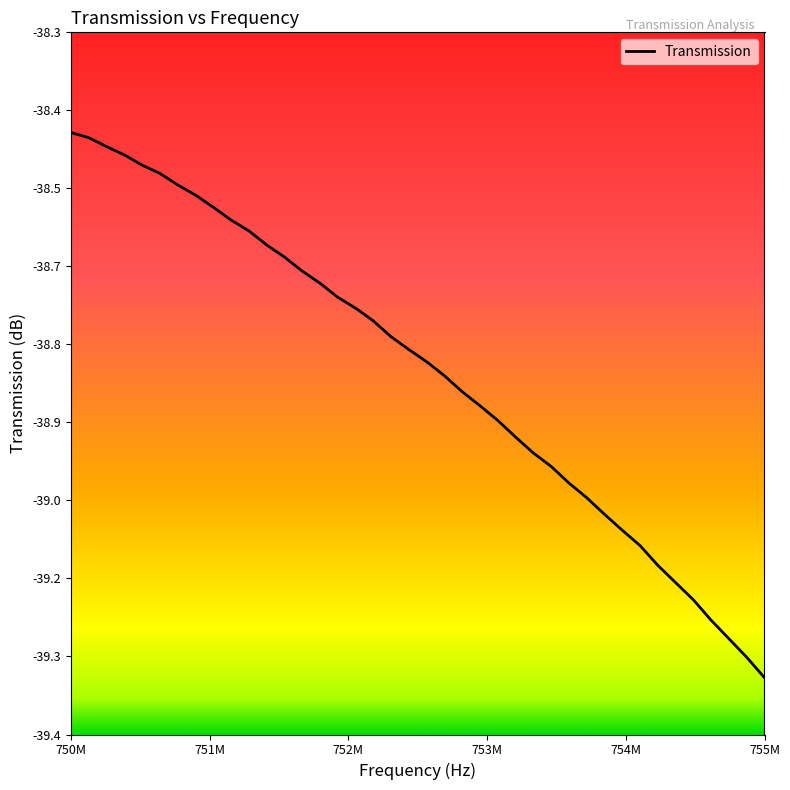

Does the chart have visible grid lines?

No